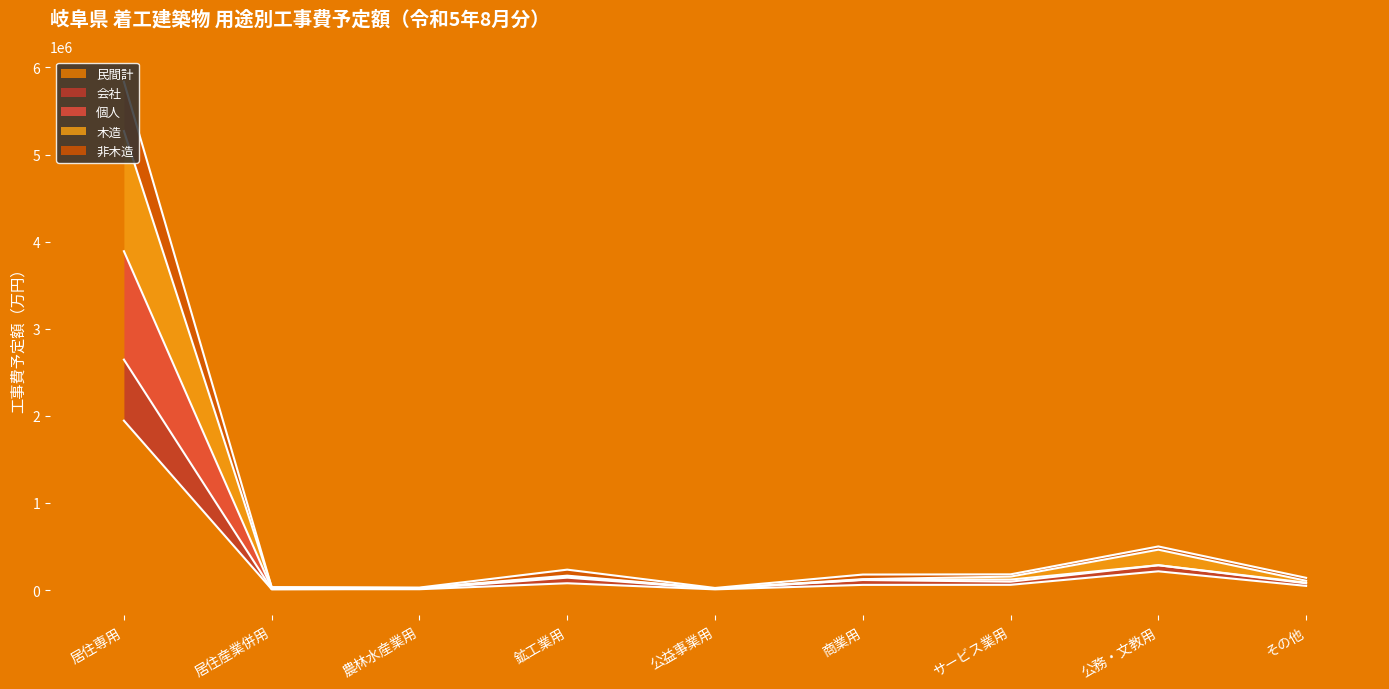

True or false: 民間計 and 会社 intersect in this chart.

False